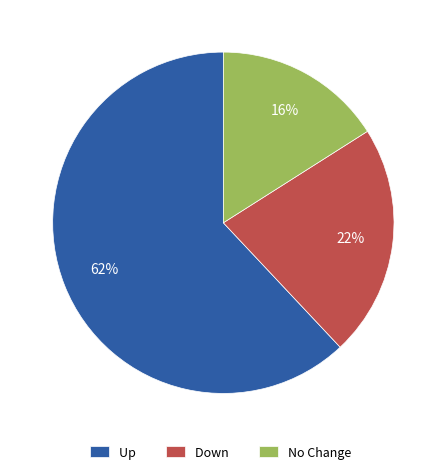

Is the sum of No Change and Up greater than half?

Yes